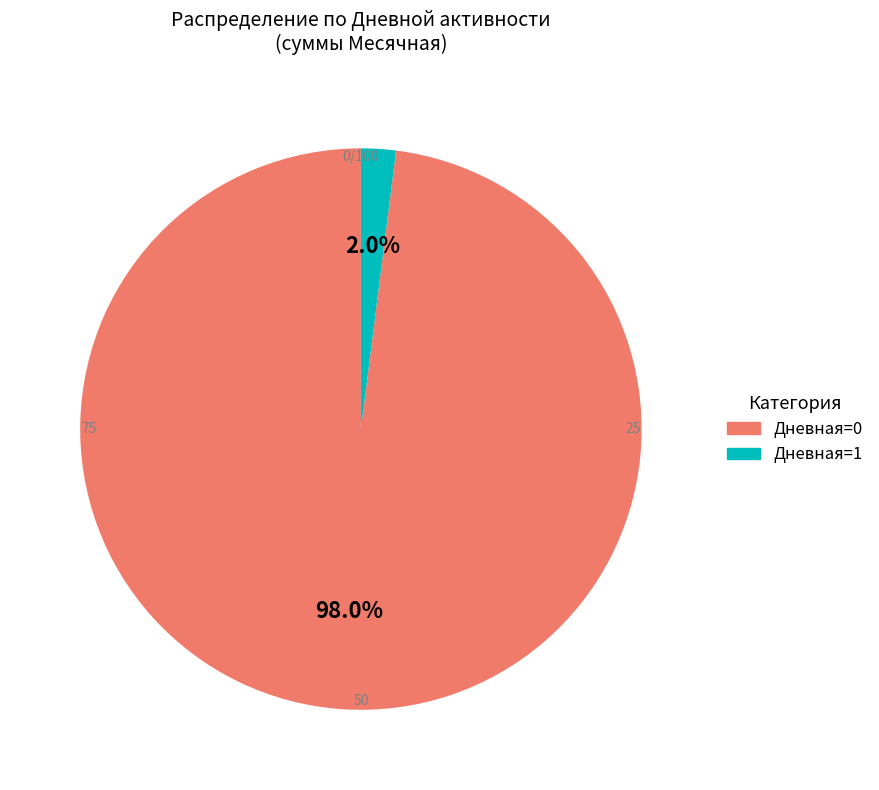

Between Дневная=1 and Дневная=0, which is larger?

Дневная=0